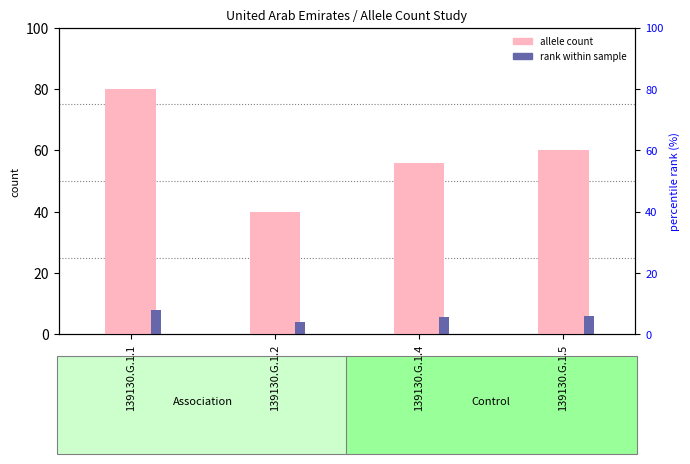

Reading left to right, what are all the values shown in this chart?

allele count: 139130.G.1.1=80.0	139130.G.1.2=40.0	139130.G.1.4=56.0	139130.G.1.5=60.0
rank within sample: 139130.G.1.1=8.0	139130.G.1.2=4.0	139130.G.1.4=5.6	139130.G.1.5=6.0